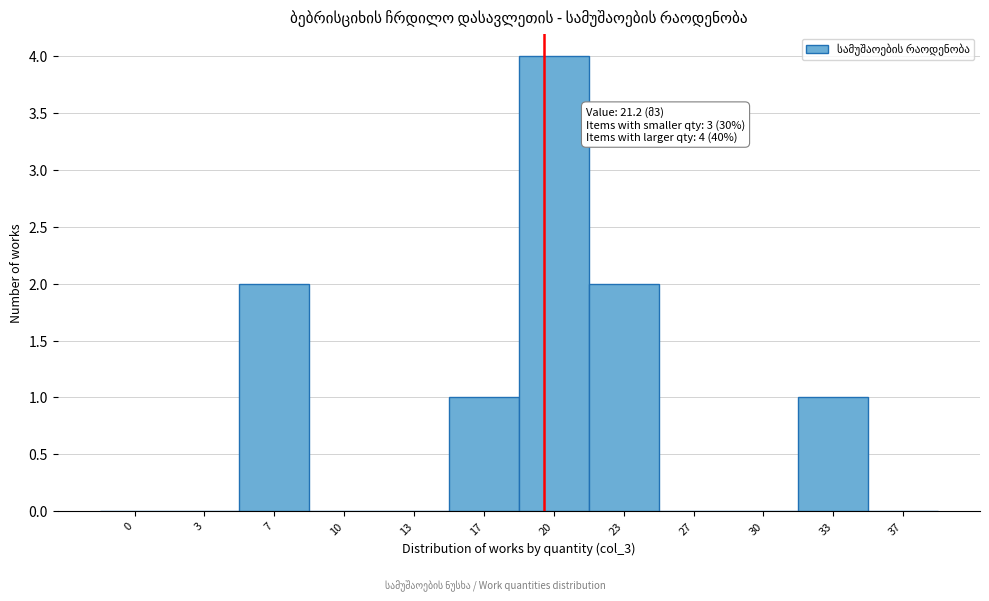

Reading right to left, list all the values displayed in this chart.

37=0	33=1	30=0	27=0	23=2	20=4	17=1	13=0	10=0	7=2	3=0	0=0